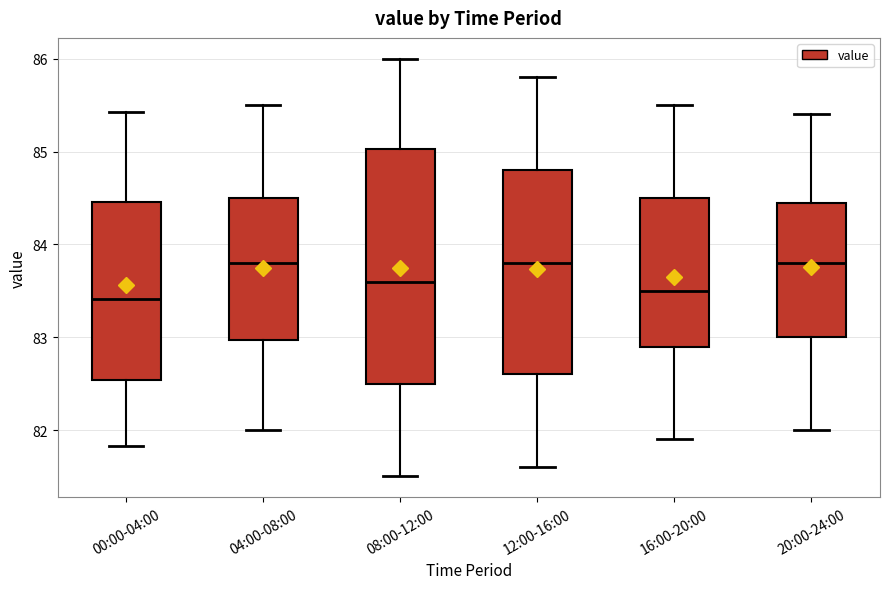

Reading left to right, transcribe this box plot: for each box, give where its median line is, the range the box spans, and where its two whiskers end, as read against the y-axis. The values are not printed on the chart, so give them approximately, as read against the axis.

00:00-04:00: median 83.4, box 82.5 to 84.5, whiskers 81.8 to 85.4
04:00-08:00: median 83.8, box 83.0 to 84.5, whiskers 82.0 to 85.5
08:00-12:00: median 83.6, box 82.5 to 85.0, whiskers 81.5 to 86.0
12:00-16:00: median 83.8, box 82.6 to 84.8, whiskers 81.6 to 85.8
16:00-20:00: median 83.5, box 82.9 to 84.5, whiskers 81.9 to 85.5
20:00-24:00: median 83.8, box 83.0 to 84.5, whiskers 82.0 to 85.4